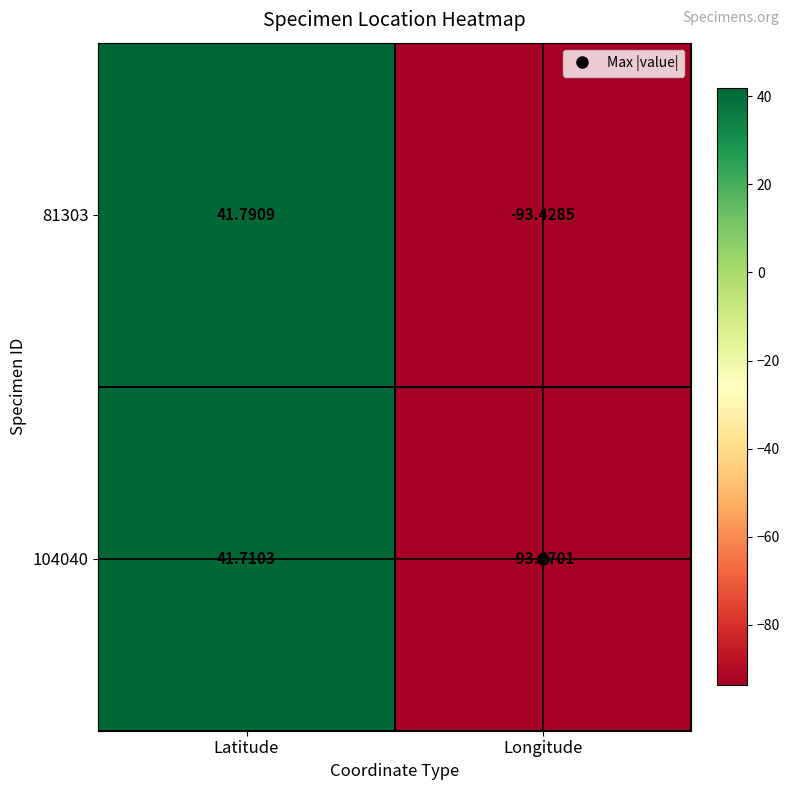

List the labels in order of 81303 value, smallest first.

Longitude, Latitude